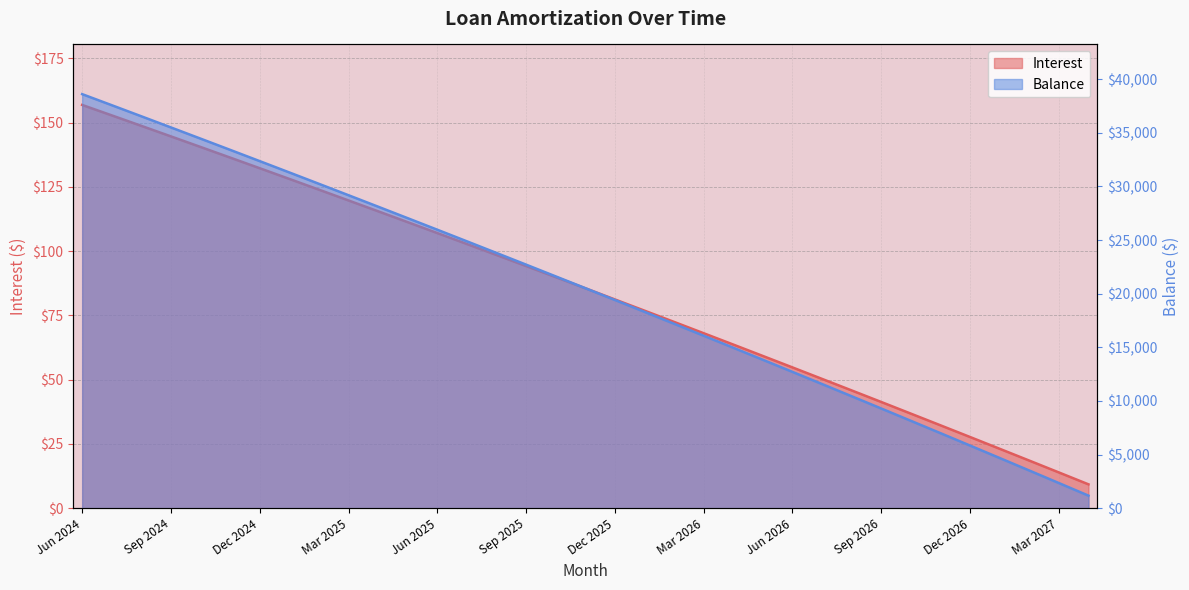

What is the approximate value of Interest at Jun 2026?

54.8